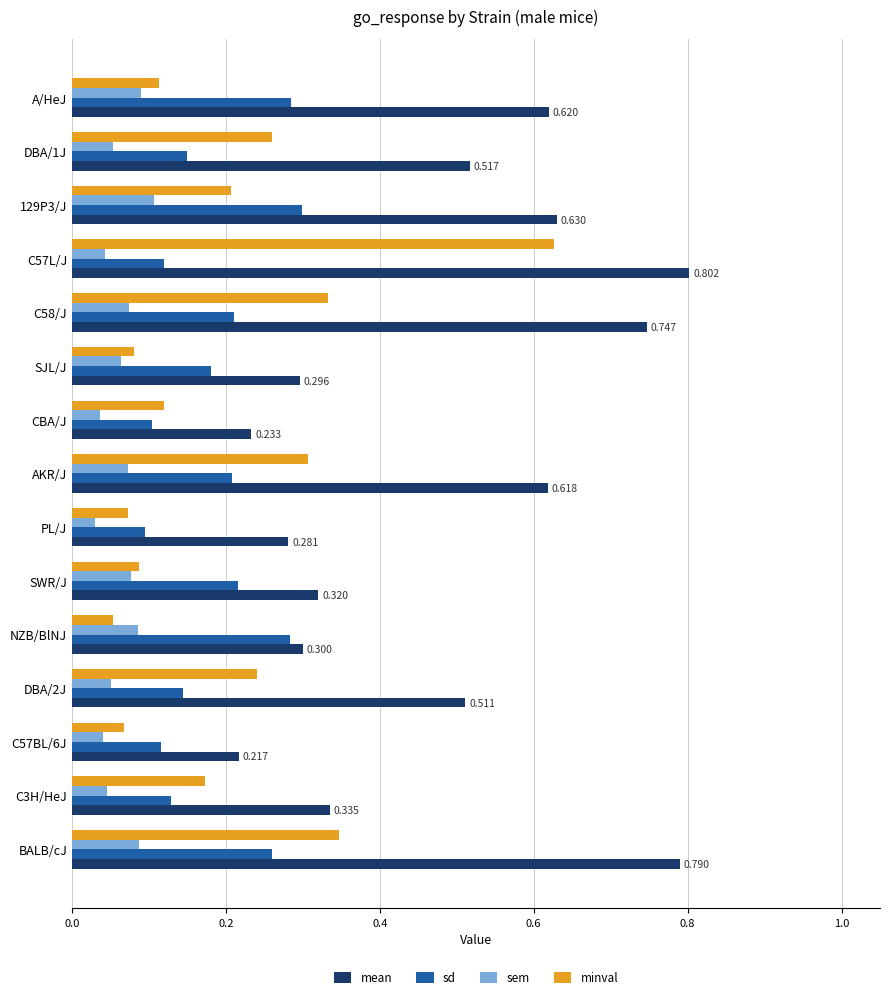

Rank the series by their maximum value, from highest to lowest.

mean, minval, sd, sem